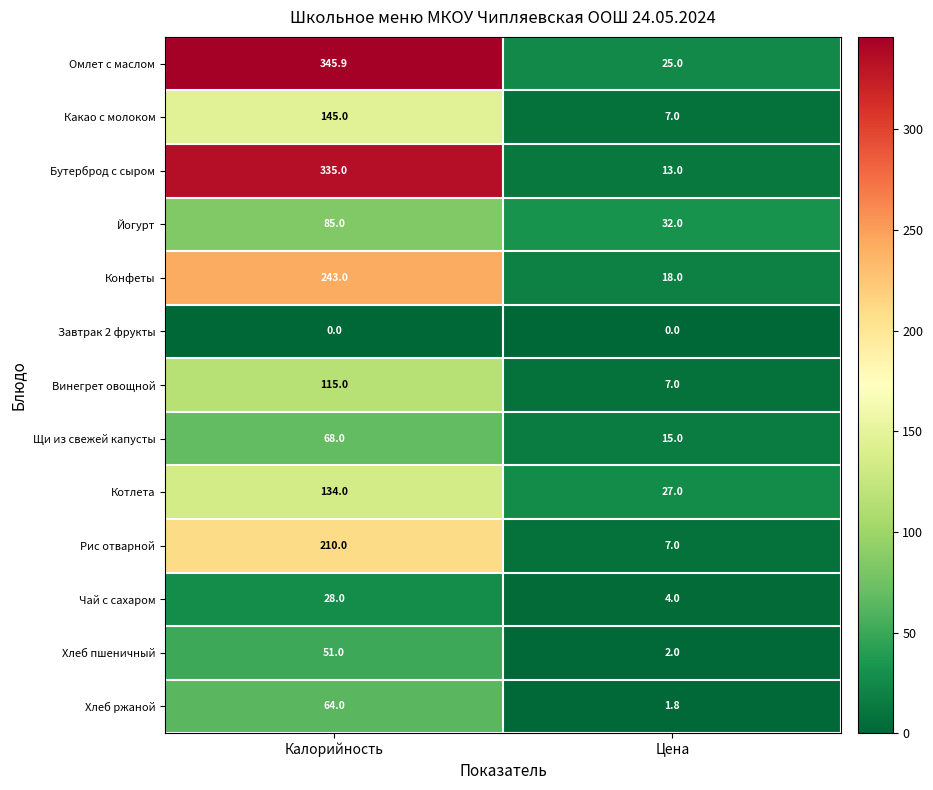

What is the sum of all Винегрет овощной values?

122.0